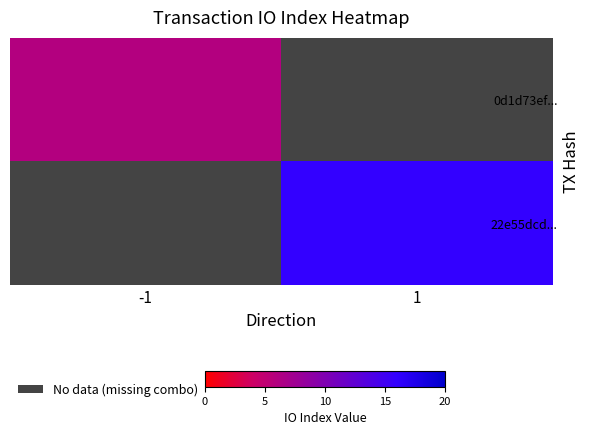

What is the maximum value shown in the chart?

16.0